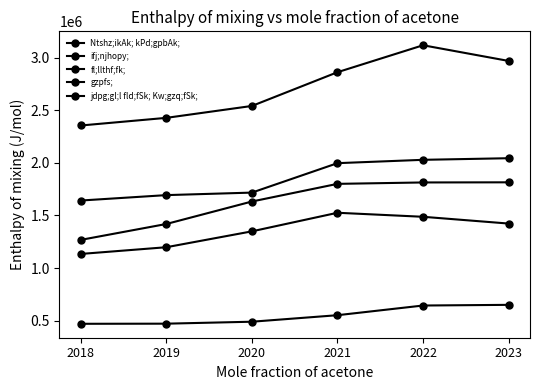

What is the total value across all series at 2022?

9088659